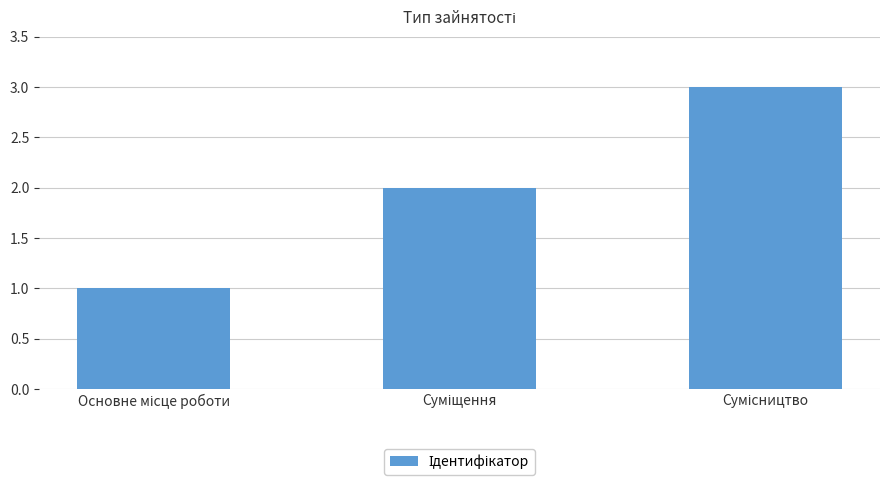

What is the average value?

2